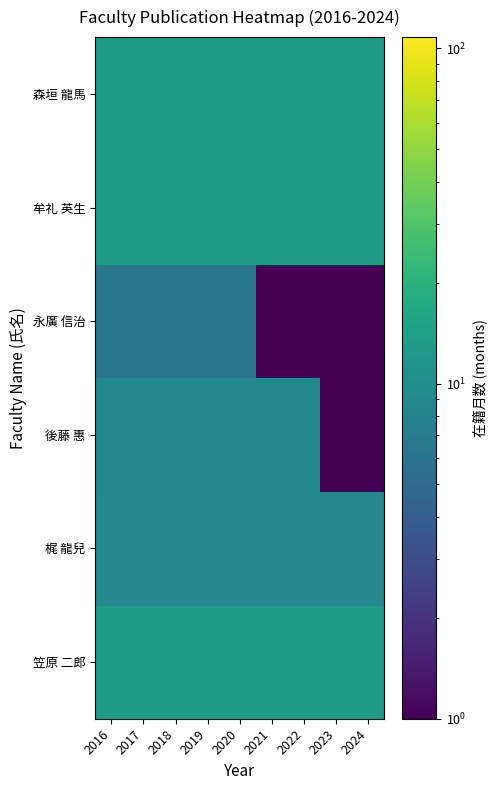

Which has a higher value, 2020 or 2016?

2020